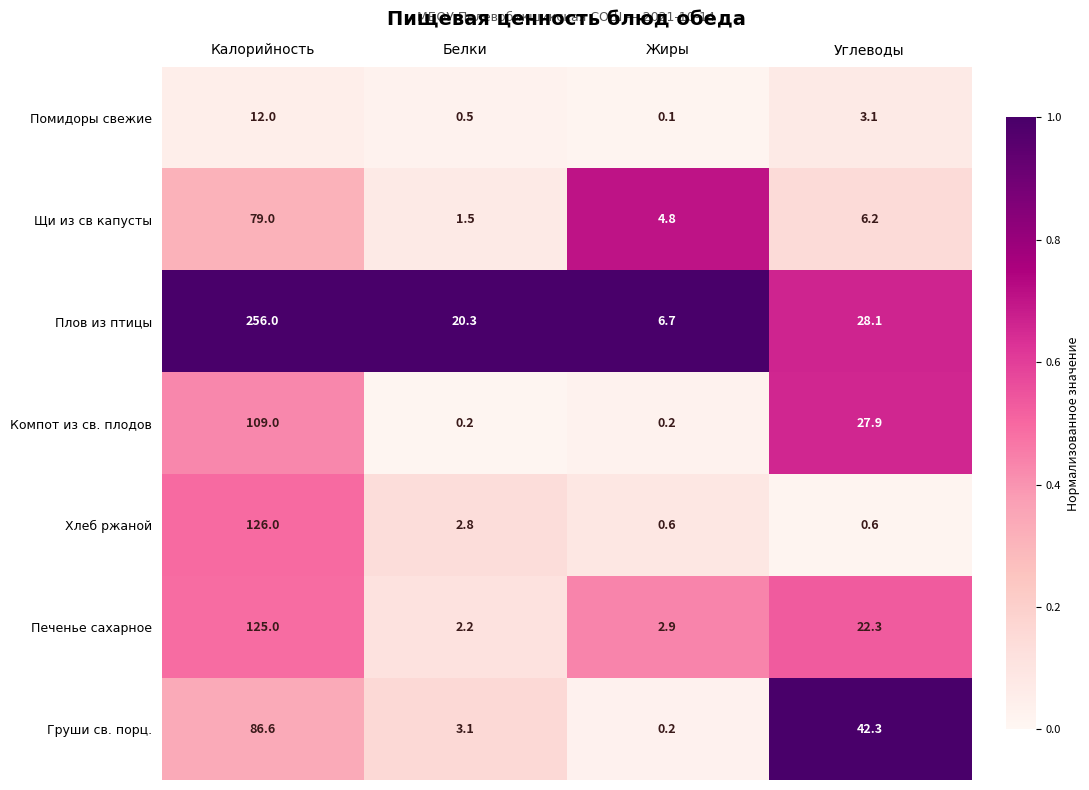

At which category is the sum across all series the highest?

Калорийность